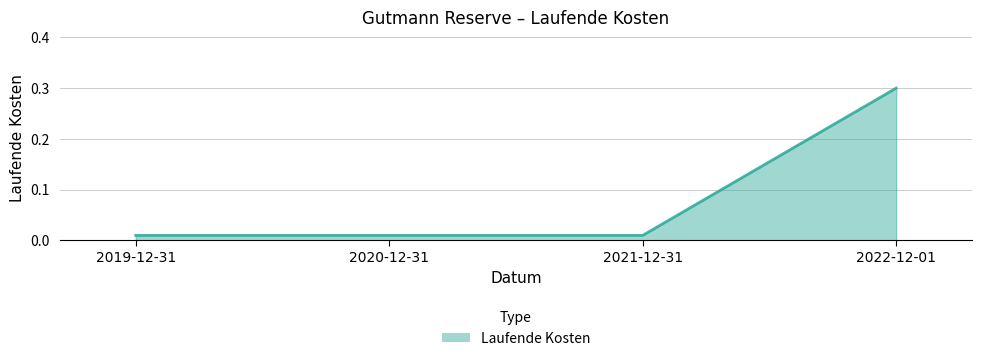

Which has a higher value, 2022-12-01 or 2021-12-31?

2022-12-01